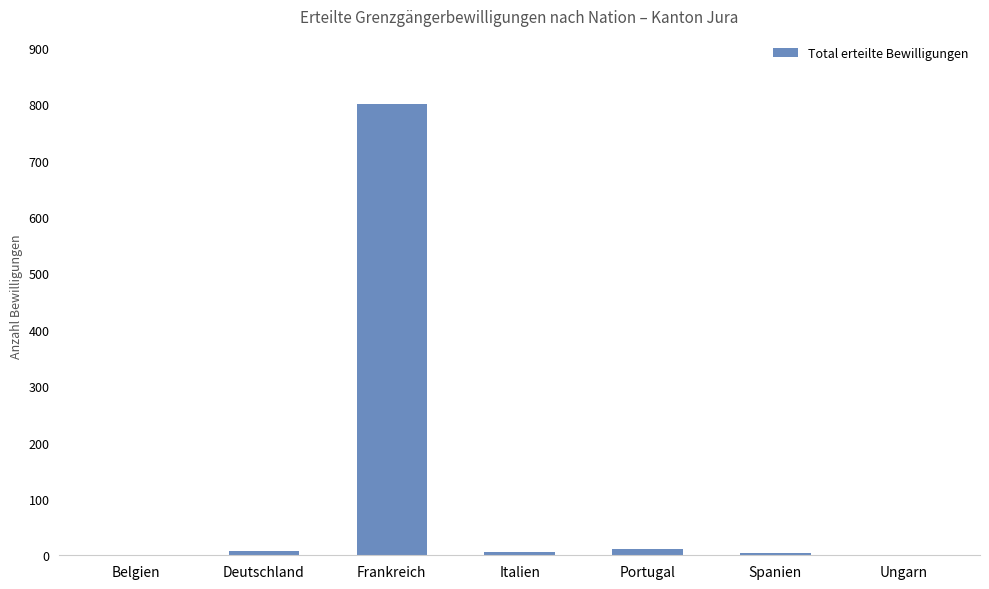

What is the greatest value displayed?

801